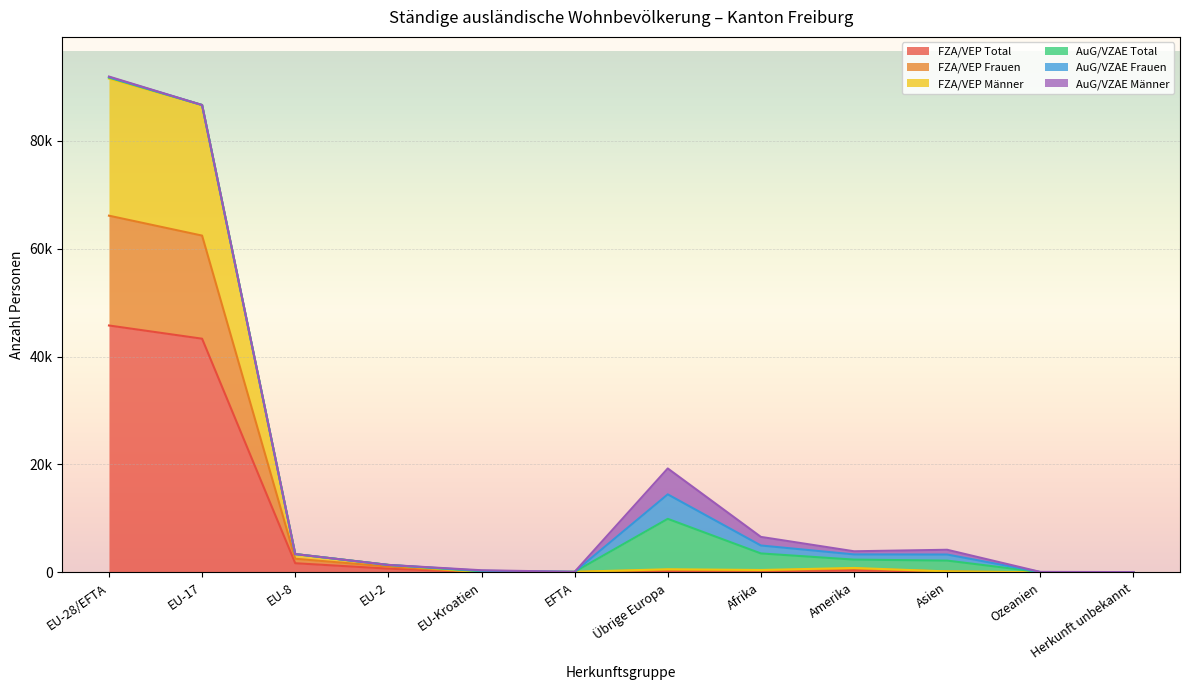

What is the highest value of the FZA/VEP Total series?

45767